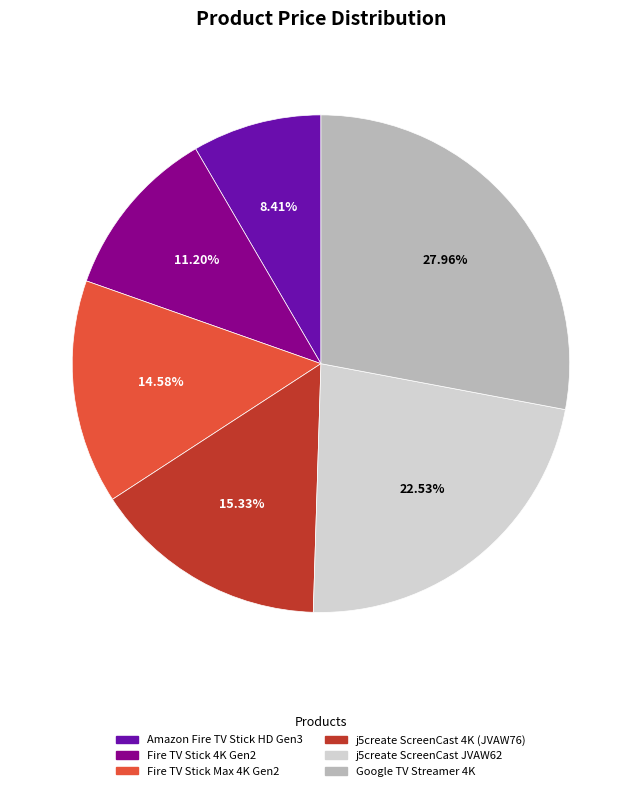

What is the ratio of the value at Amazon Fire TV Stick HD Gen3 to the value at j5create ScreenCast JVAW62?

0.4